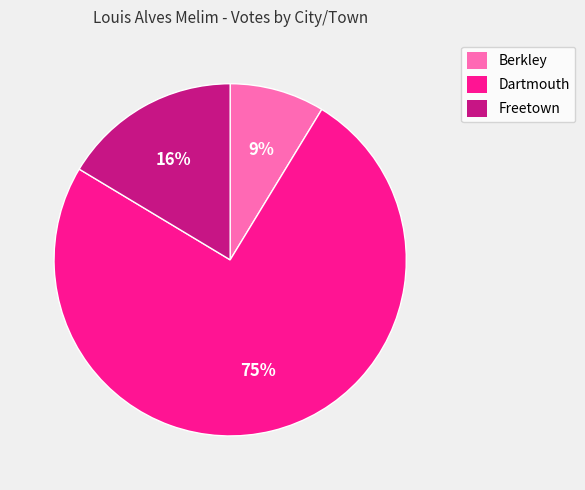

Is there a majority slice in this chart?

Yes